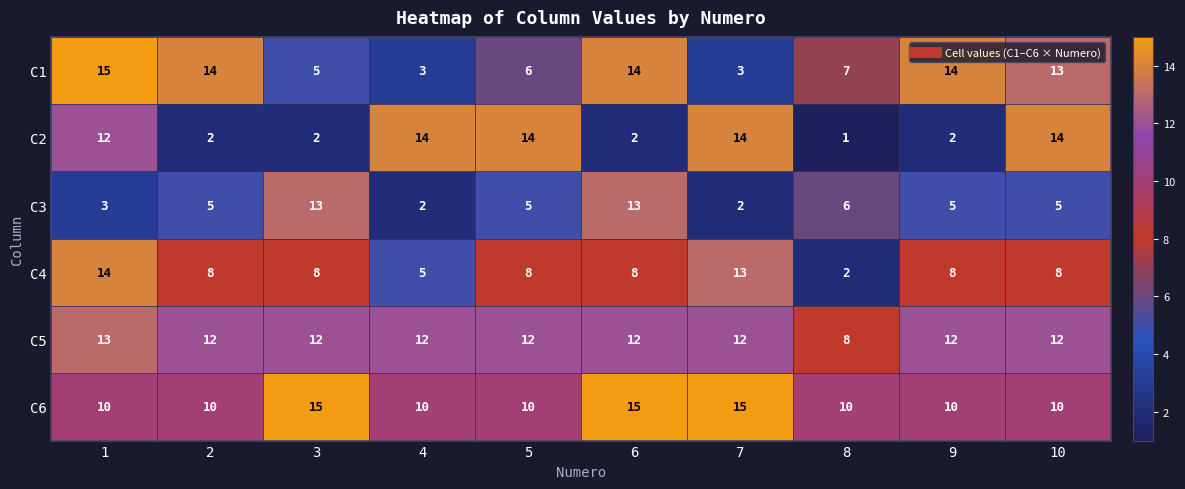

What is the sum of the C5 values at 5 and 3?

24